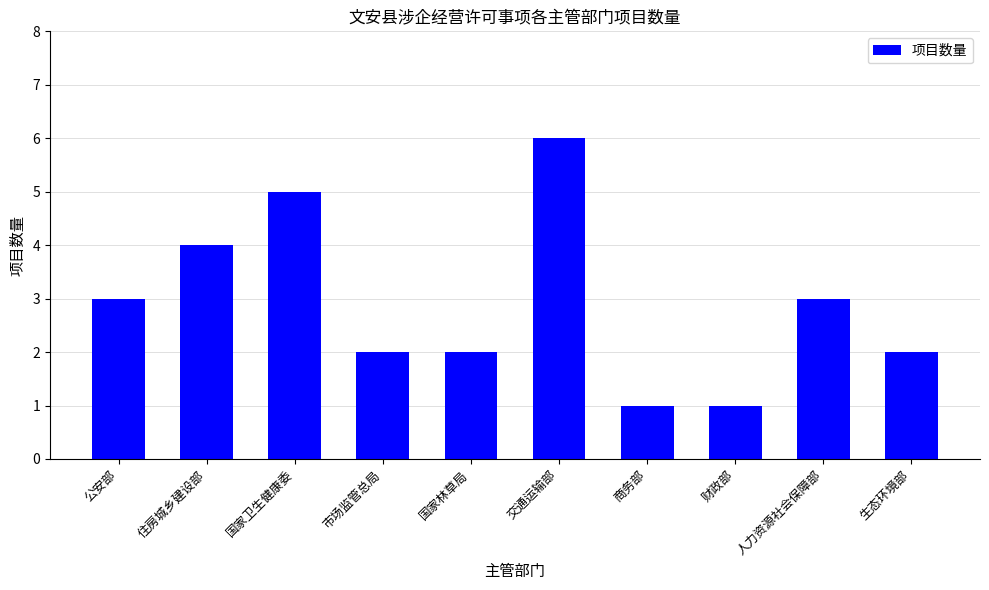

At which category does the chart reach its peak across all series?

交通运输部